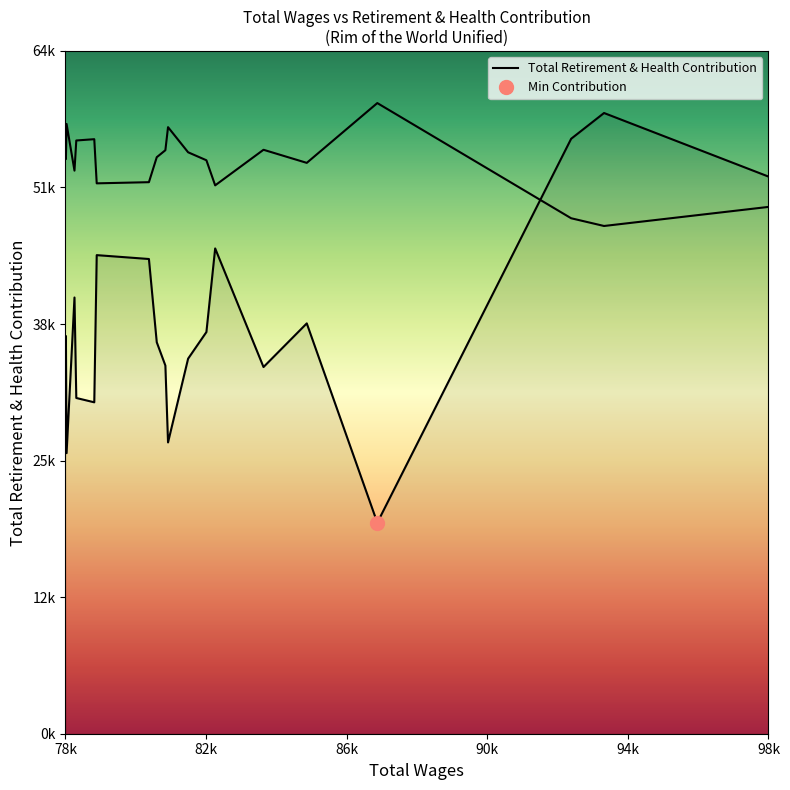

List the labels in order of value, smallest first.

3, 17, 9, 19, 14, 15, 5, 10, 8, 11, 18, 7, 4, 16, 12, 13, 6, 0, 2, 1